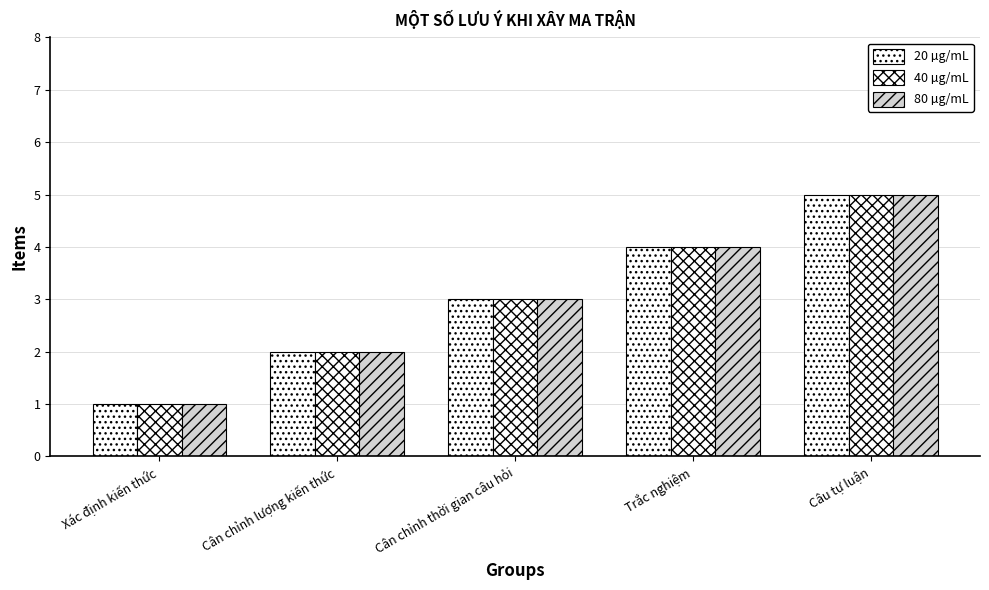

Reading left to right, extract all data points from this chart.

20 µg/mL: Xác định kiến thức=1	Cân chỉnh lượng kiến thức=2	Cân chỉnh thời gian câu hỏi=3	Trắc nghiệm=4	Câu tự luận=5
40 µg/mL: Xác định kiến thức=1	Cân chỉnh lượng kiến thức=2	Cân chỉnh thời gian câu hỏi=3	Trắc nghiệm=4	Câu tự luận=5
80 µg/mL: Xác định kiến thức=1	Cân chỉnh lượng kiến thức=2	Cân chỉnh thời gian câu hỏi=3	Trắc nghiệm=4	Câu tự luận=5